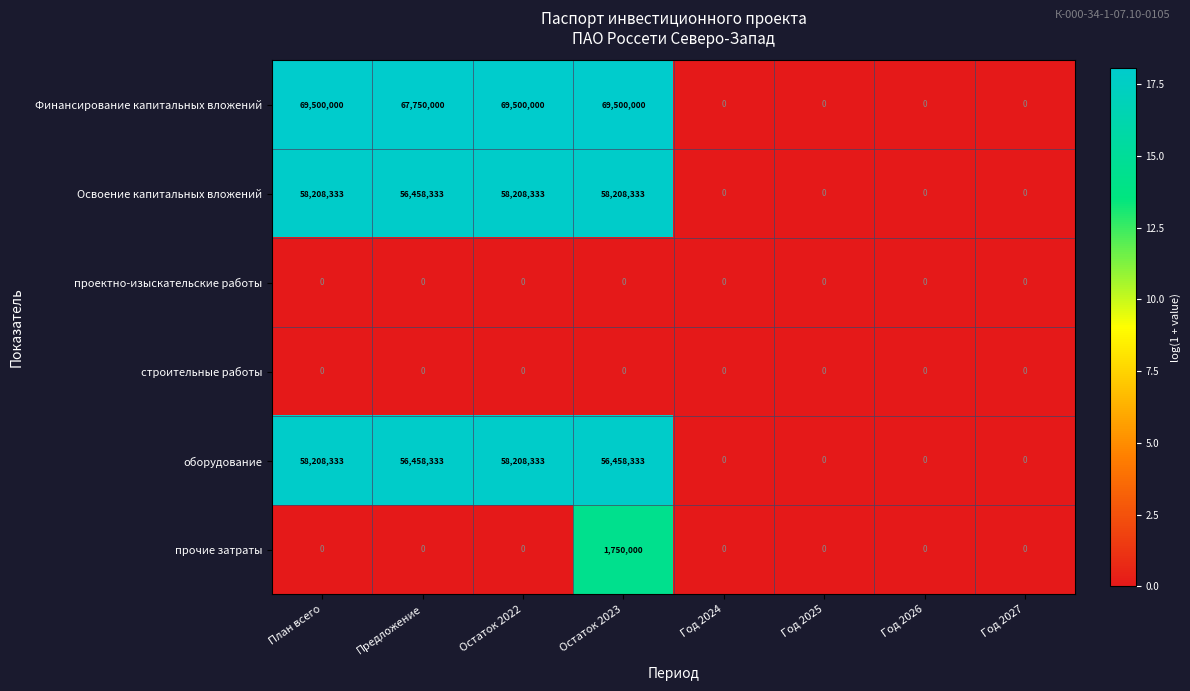

At how many categories does at least one series exceed 29182845?

4